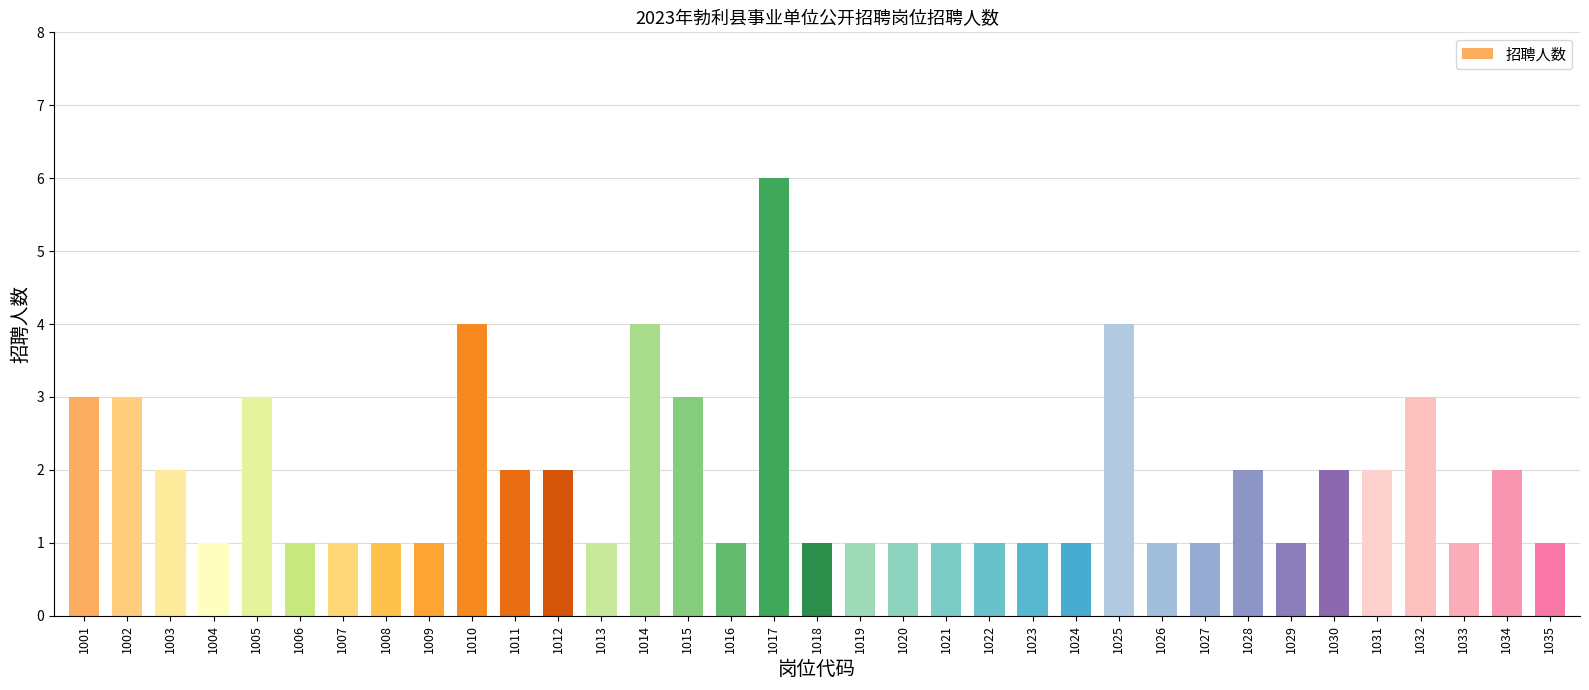

Which category has the highest value across all series?

1017